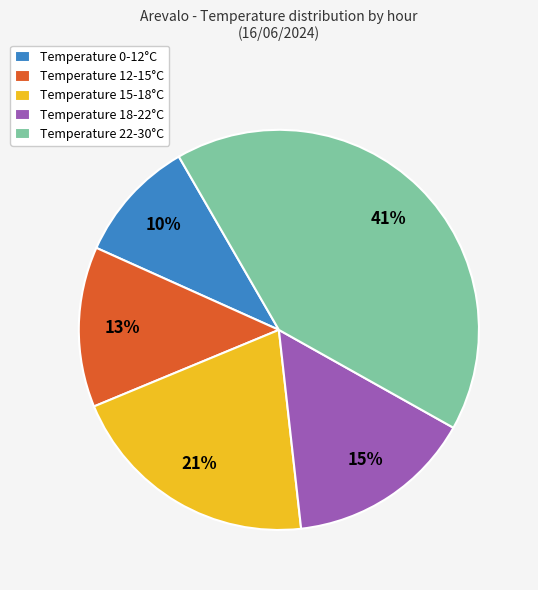

Rank the categories by value from lowest to highest.

Temperature 0-12°C, Temperature 12-15°C, Temperature 18-22°C, Temperature 15-18°C, Temperature 22-30°C